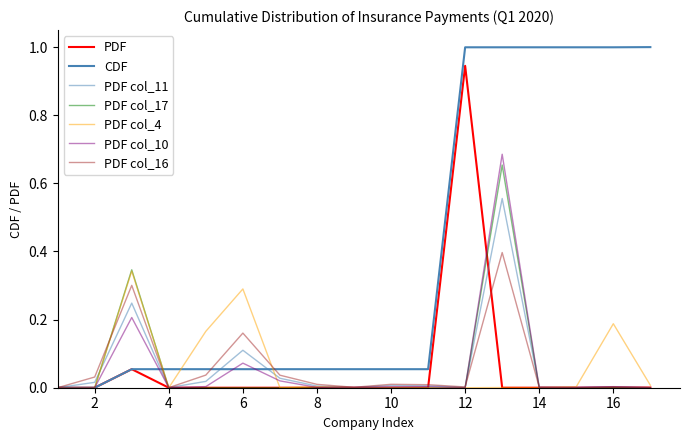

Is this an area chart (filled region under the line)?

No